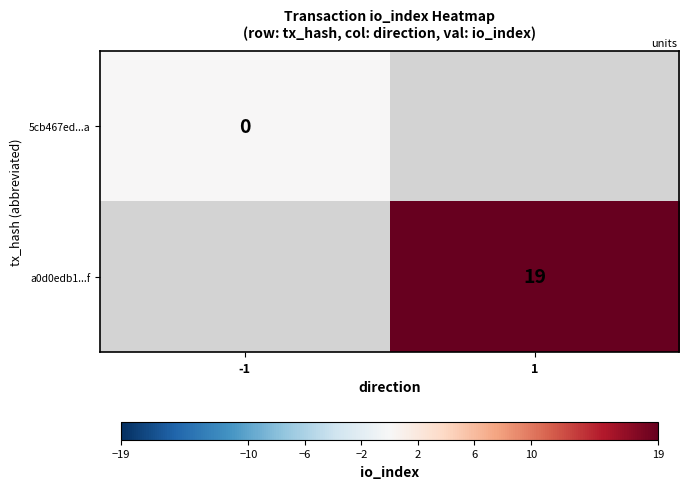

Which label corresponds to the smallest value in the chart?

-1